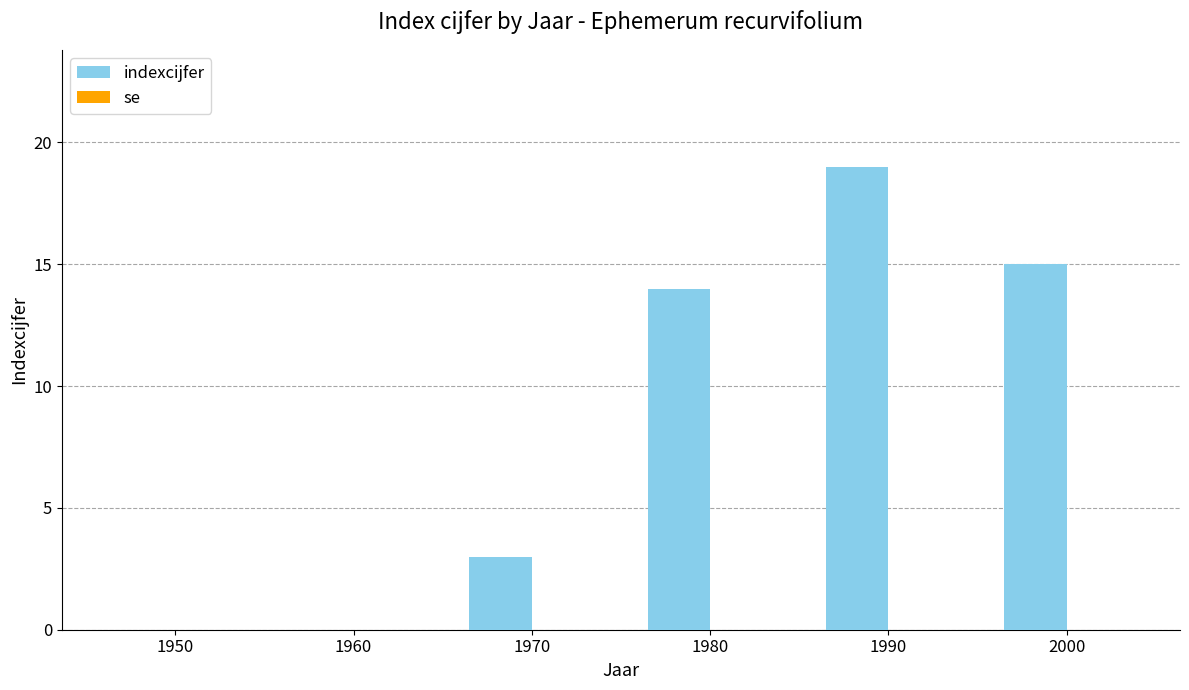

Which category has the highest value across all series?

1990